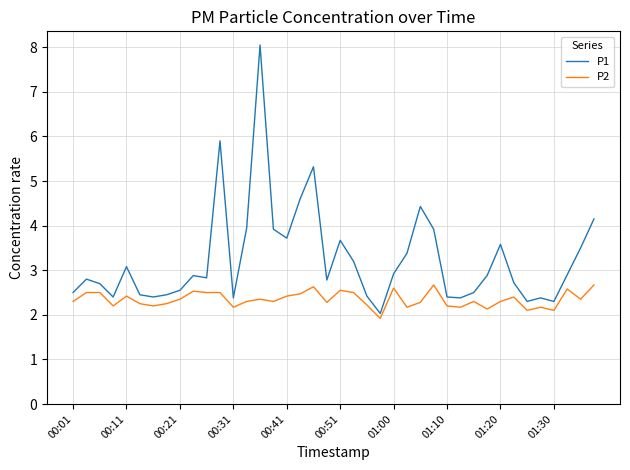

True or false: P2 has more than 0 interior local peaks.

True